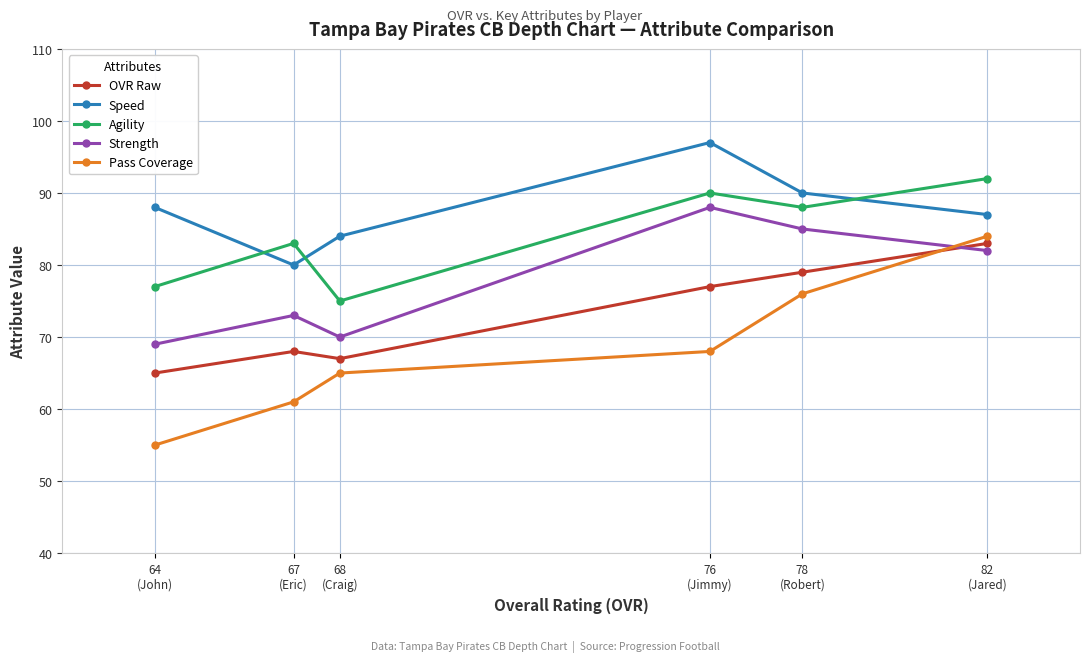

What is the difference between the second highest and minimum values in the Pass Coverage series?

21